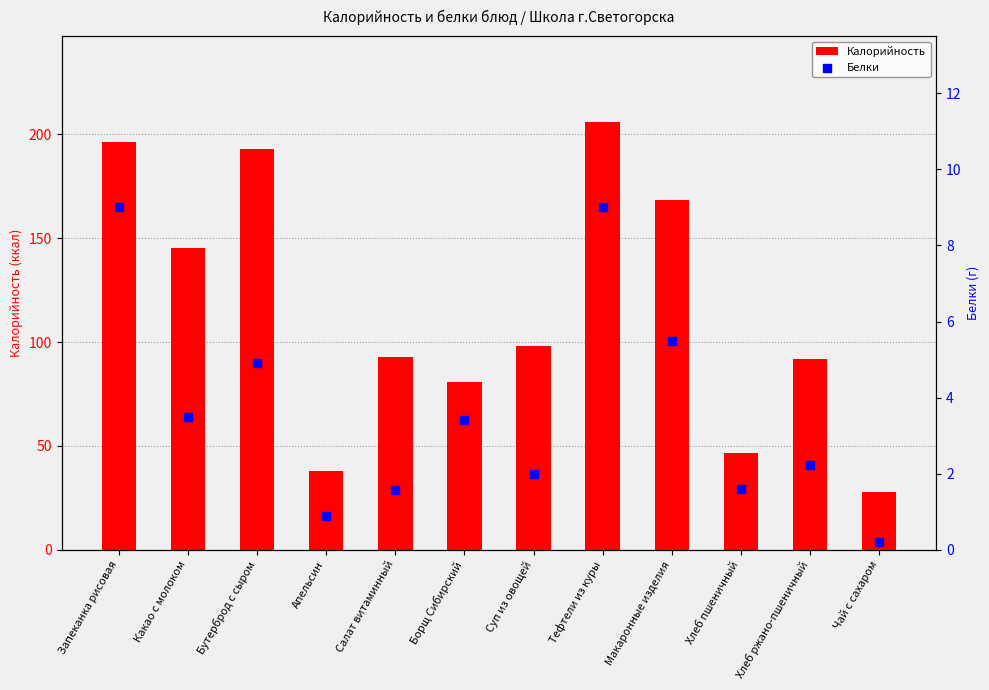

Is the value of Калорийность at Борщ Сибирский greater than the value of Белки at Макаронные изделия?

Yes